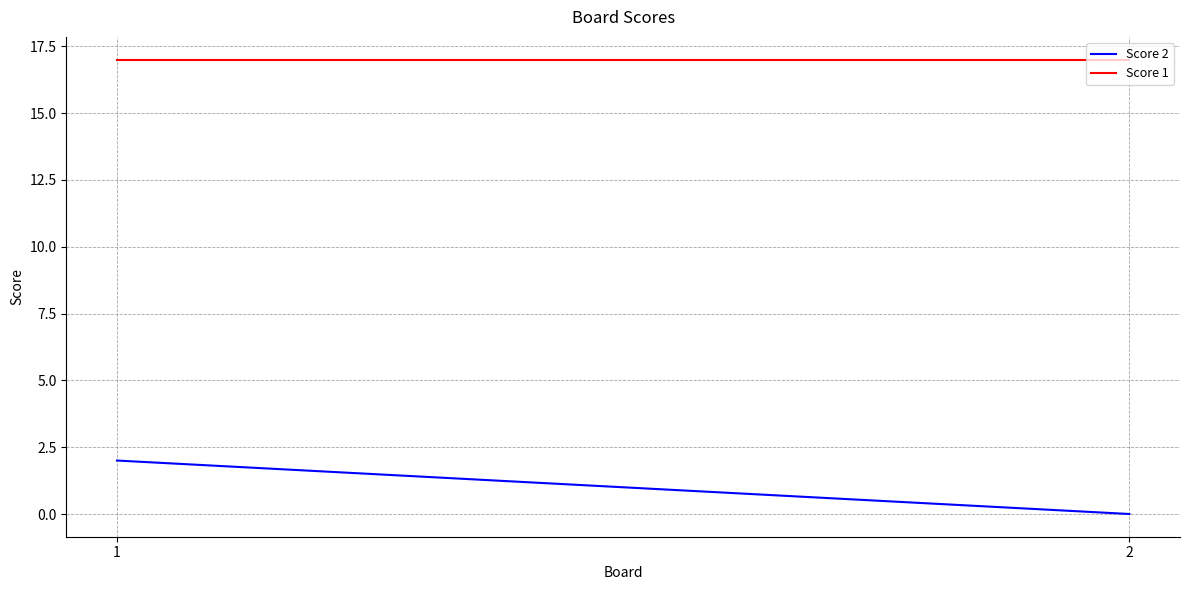

What is the maximum value for Score 2?

2